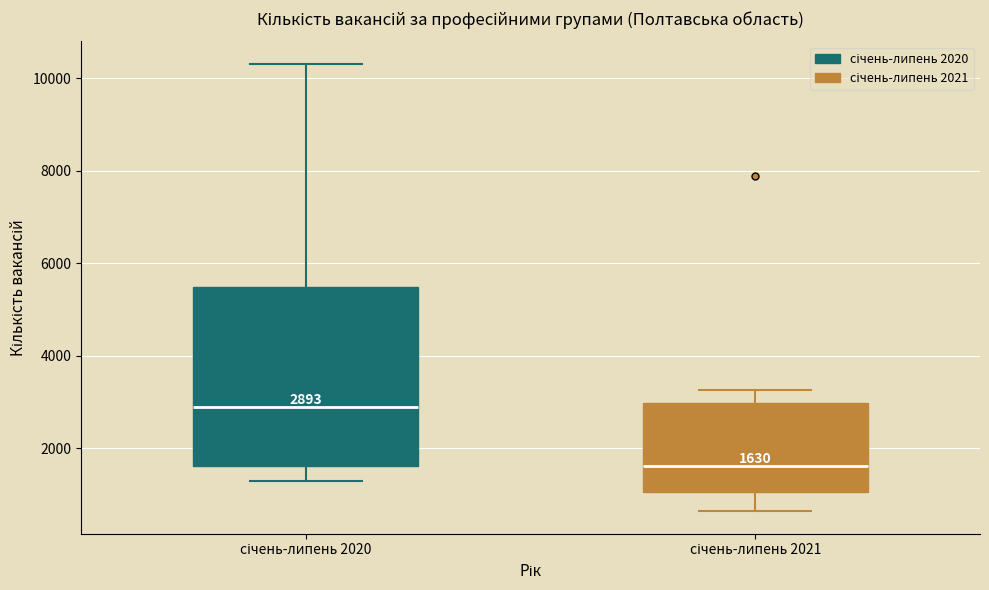

Which box is the tallest, from its lower edge to its upper edge?

січень-липень 2020